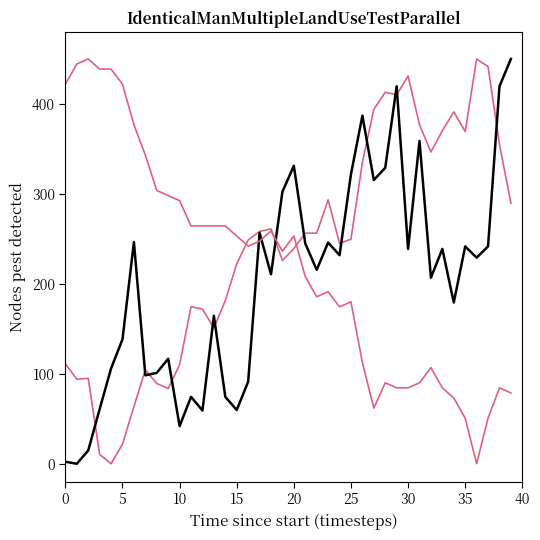

Does the chart have visible grid lines?

No